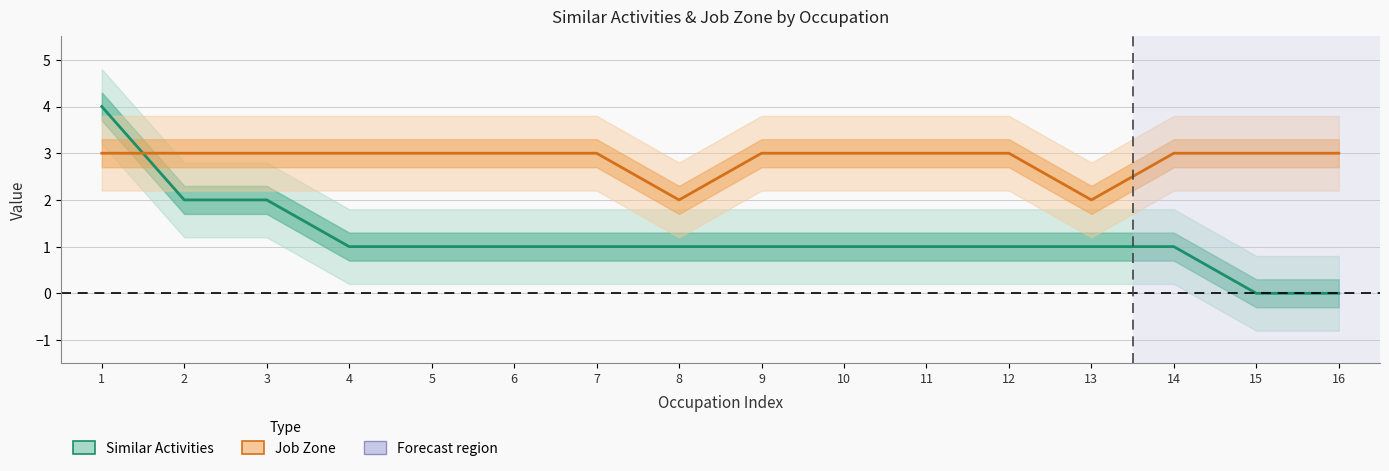

Between 5 and 15, which series saw the biggest shift?

Similar Activities